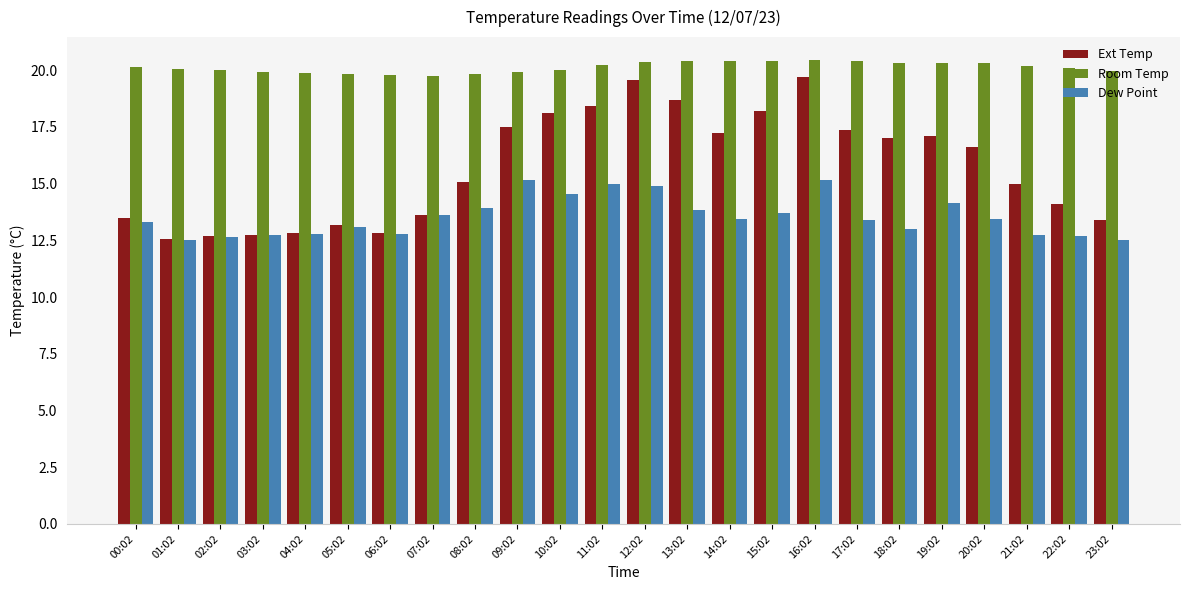

What is the minimum value shown in the chart?

12.5